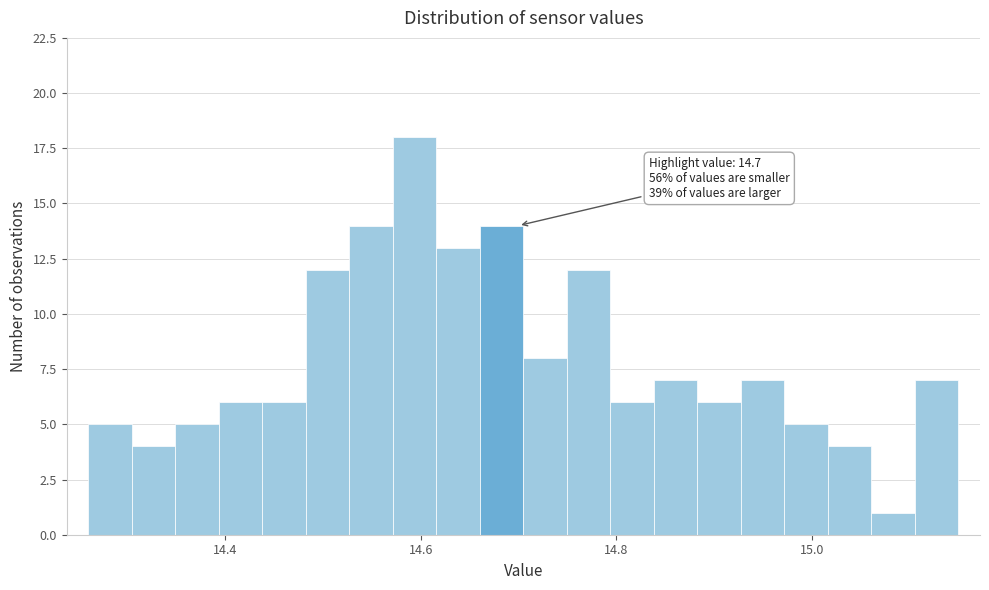

Read against the x-axis, roughly where is the centre of the tallest bar?

14.60